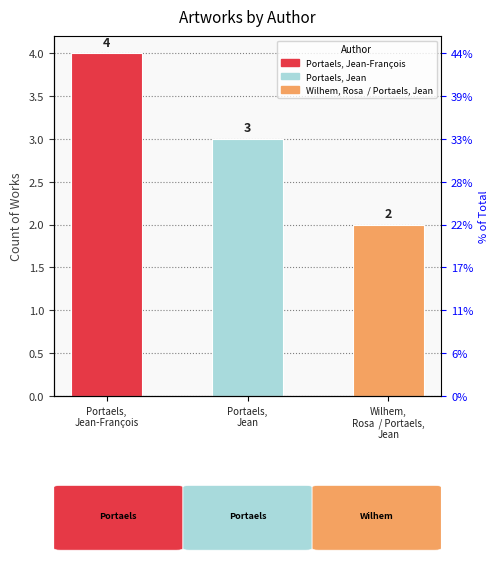

True or false: the data shows 3 at Wilhem,
Rosa  / Portaels,
Jean.

False